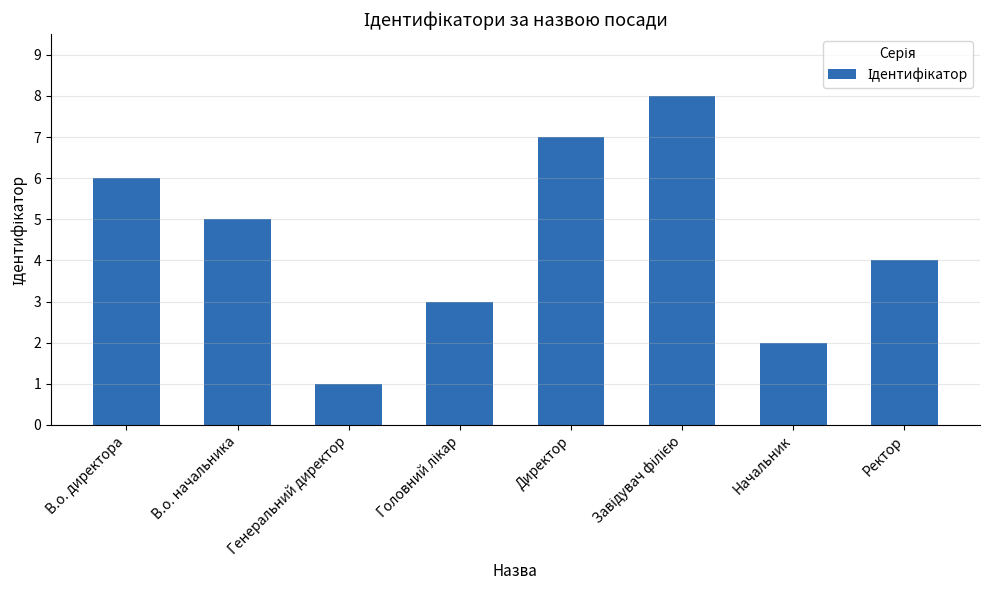

Does the chart contain stacked bars?

No